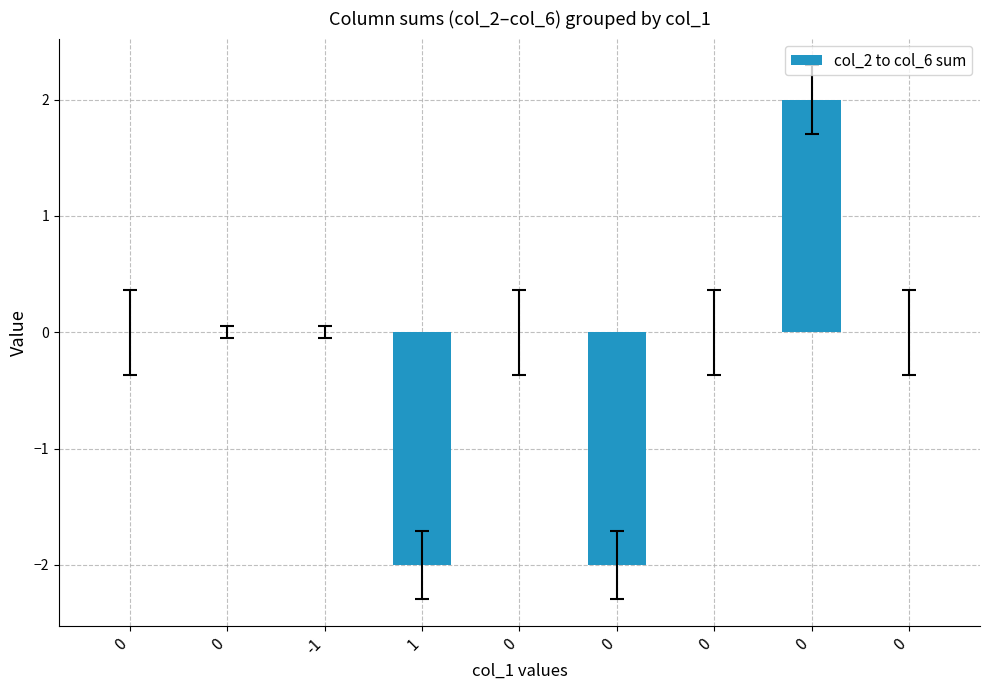

Count the number of data series in this chart.

1